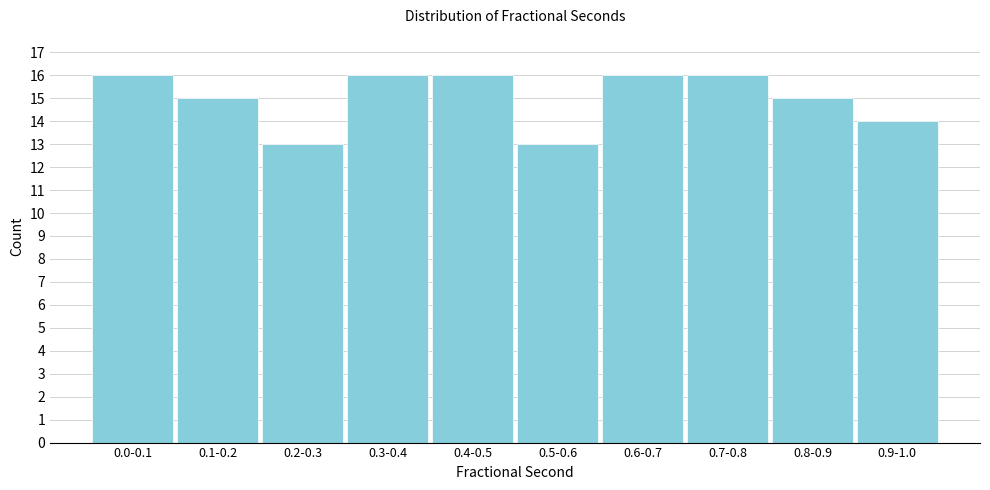

Reading left to right, list all the values displayed in this chart.

16	15	13	16	16	13	16	16	15	14